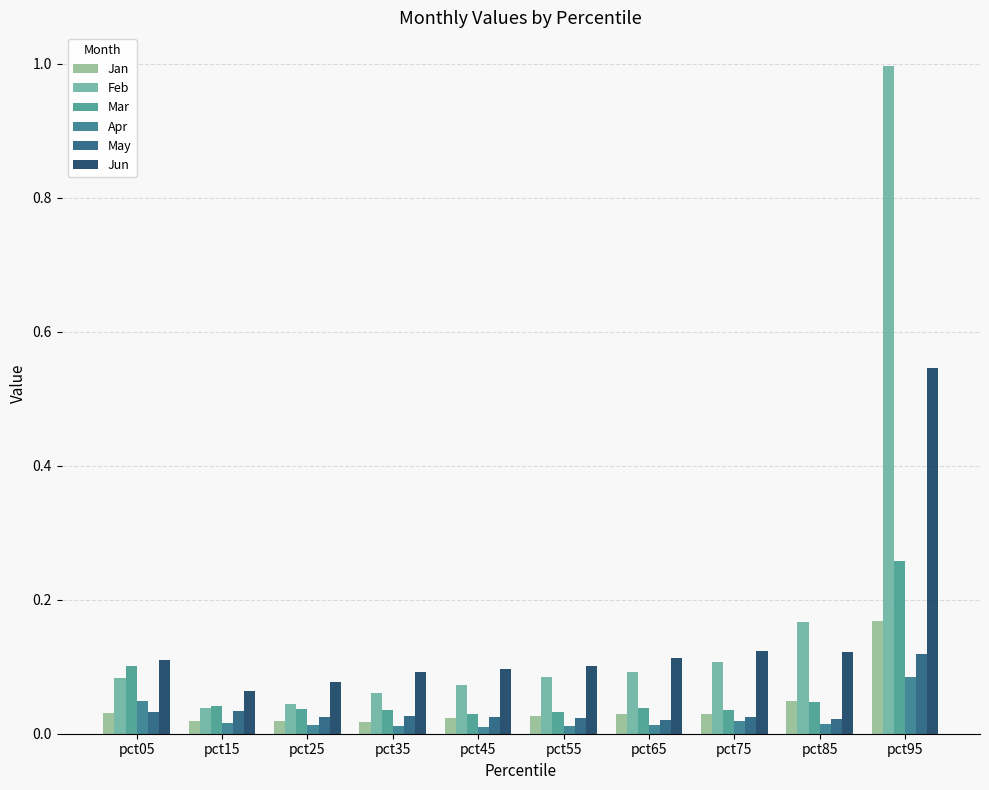

Does the chart contain stacked bars?

No